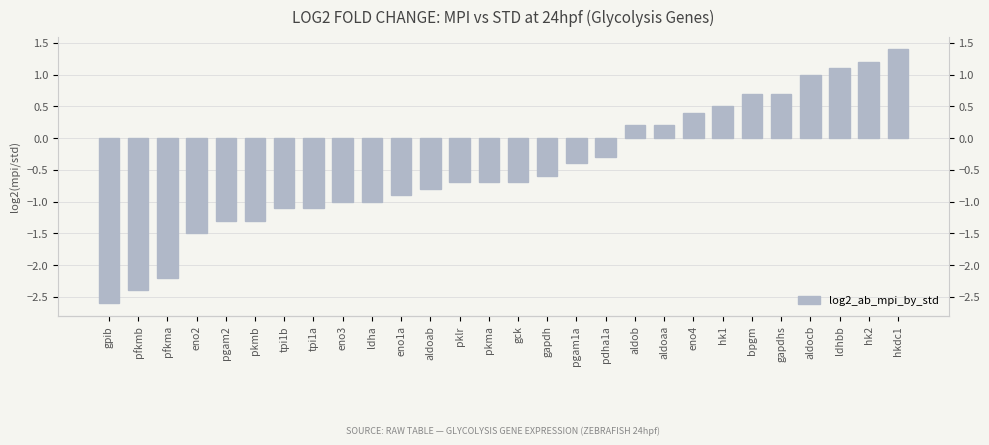

At which label does the data first exceed 0?

aldob